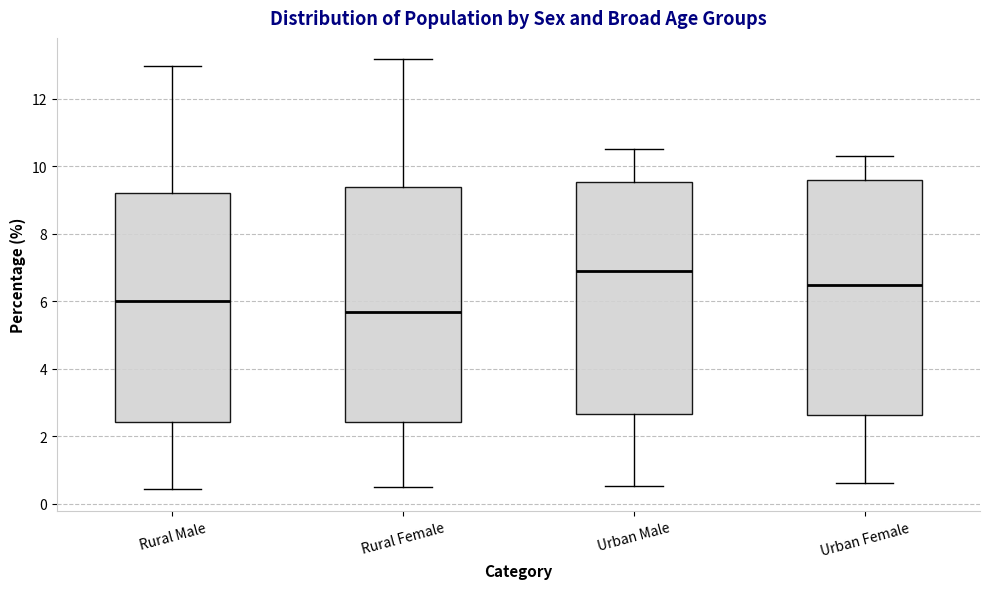

Reading left to right, transcribe this box plot: for each box, give where its median line is, the range the box spans, and where its two whiskers end, as read against the y-axis. The values are not printed on the chart, so give them approximately, as read against the axis.

Rural Male: median 6.0, box 2.4 to 9.2, whiskers 0.4 to 13.0
Rural Female: median 5.6, box 2.4 to 9.4, whiskers 0.4 to 13.2
Urban Male: median 6.8, box 2.6 to 9.6, whiskers 0.6 to 10.6
Urban Female: median 6.4, box 2.6 to 9.6, whiskers 0.6 to 10.2